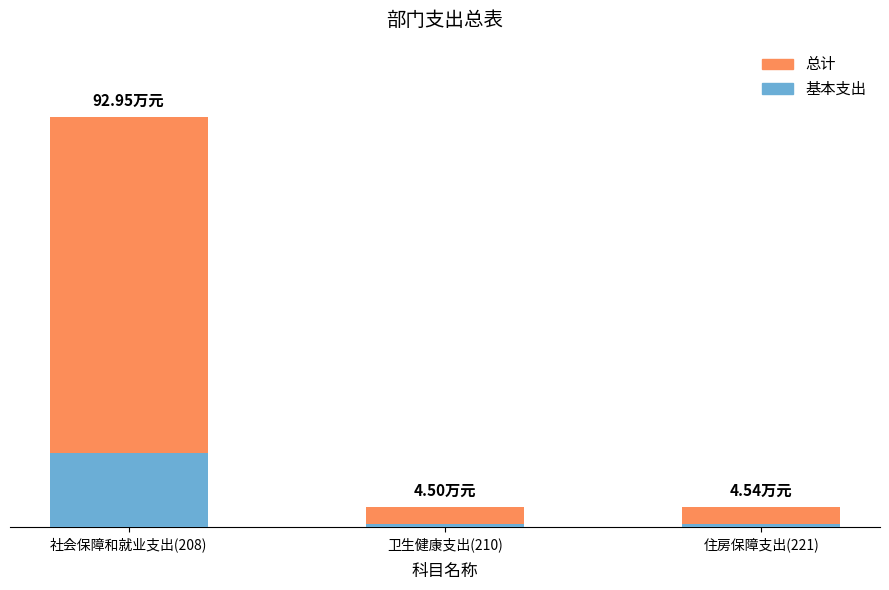

Does the chart contain any negative values?

No